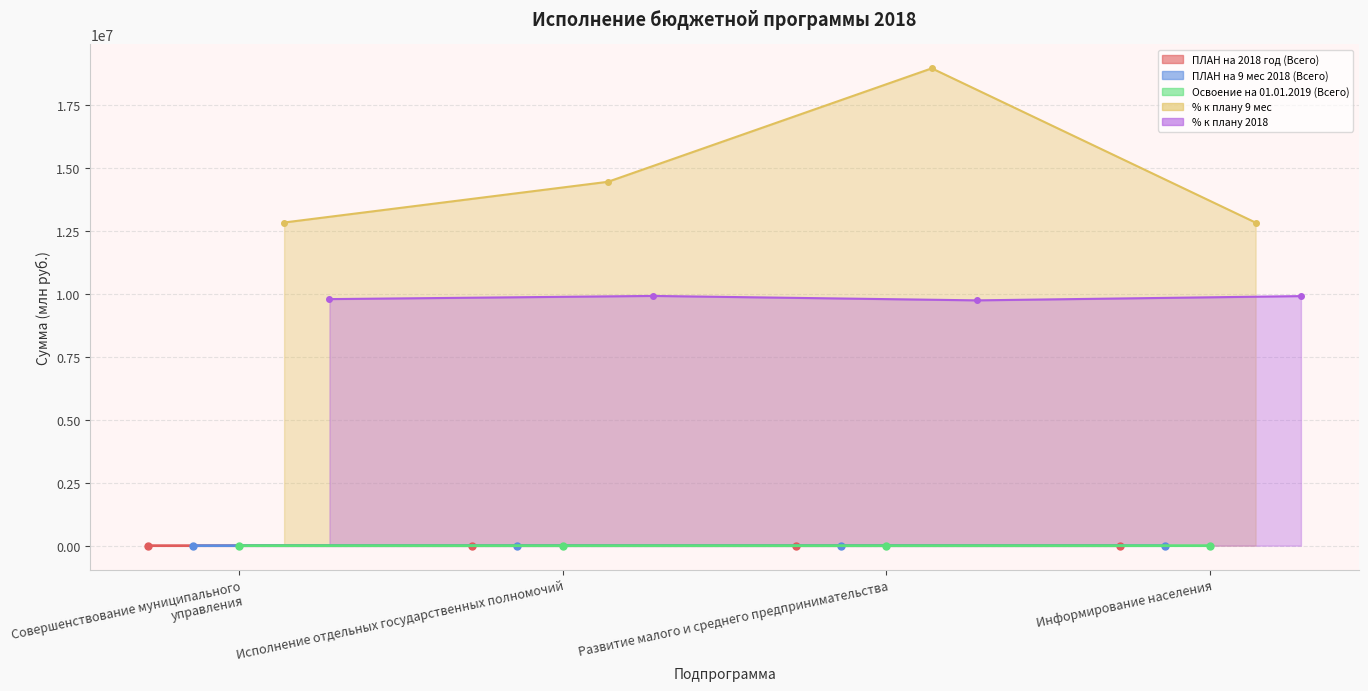

Reading left to right, list all the values displayed in this chart.

ПЛАН на 2018 год (Всего): 316.0	70.3	12.3	43.7
ПЛАН на 9 мес 2018 (Всего): 241.1	48.3	6.3	33.8
Освоение на 01.01.2019 (Всего): 309.4	69.7	12.0	43.3
% к плану 9 мес: 12834000.0	14451000.0	18957000.0	12830000.0
% к плану 2018: 9792000.0	9918000.0	9742000.0	9911000.0